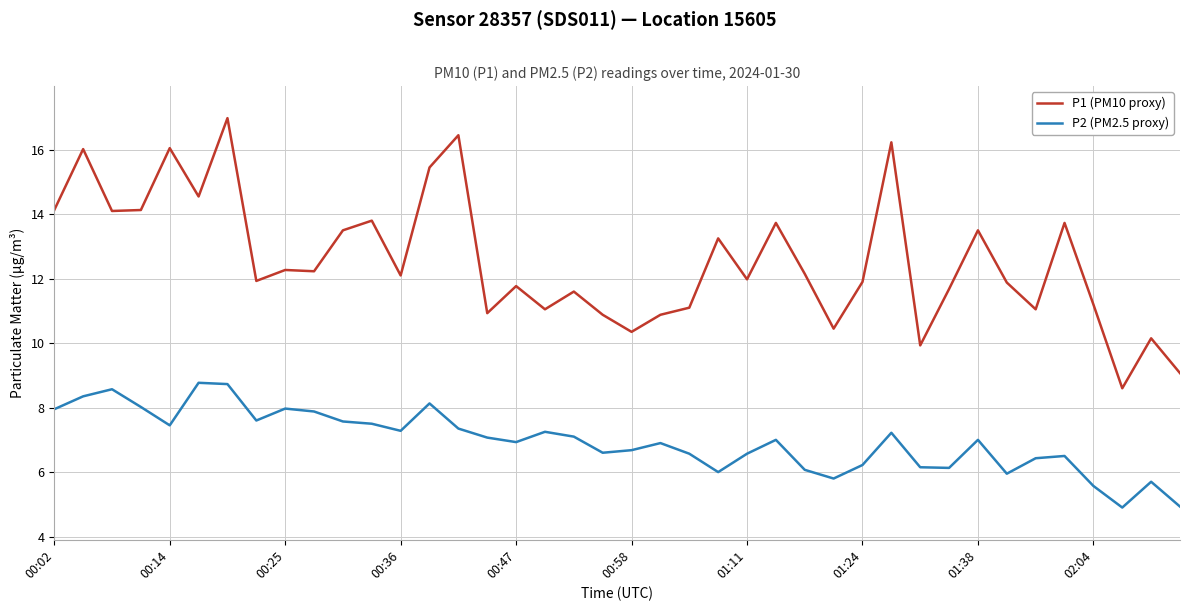

Which series has the largest total across all categories?

P1 (PM10 proxy)